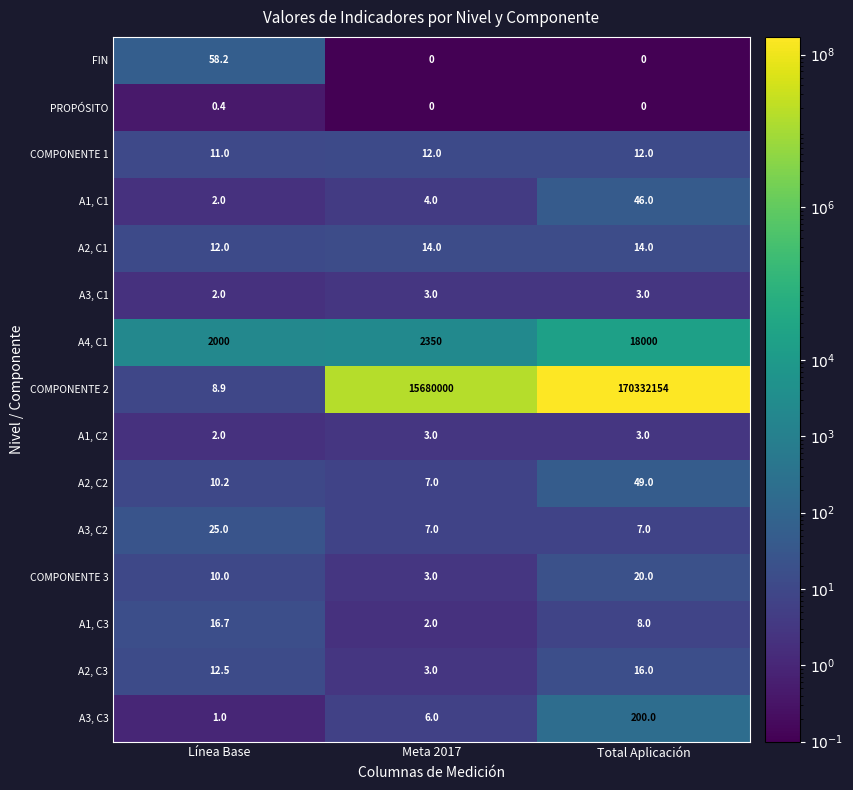

The value of A1, C2 at Línea Base is 2.6. True or false?

False